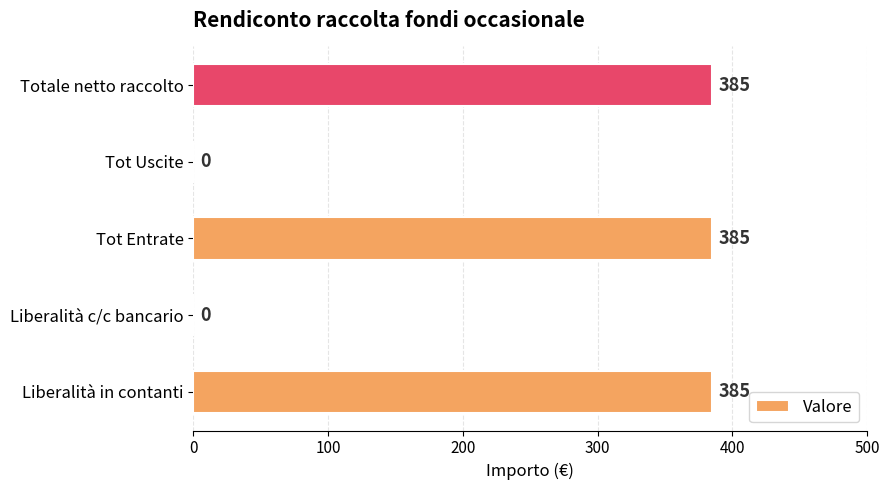

How many series are shown in this chart?

1